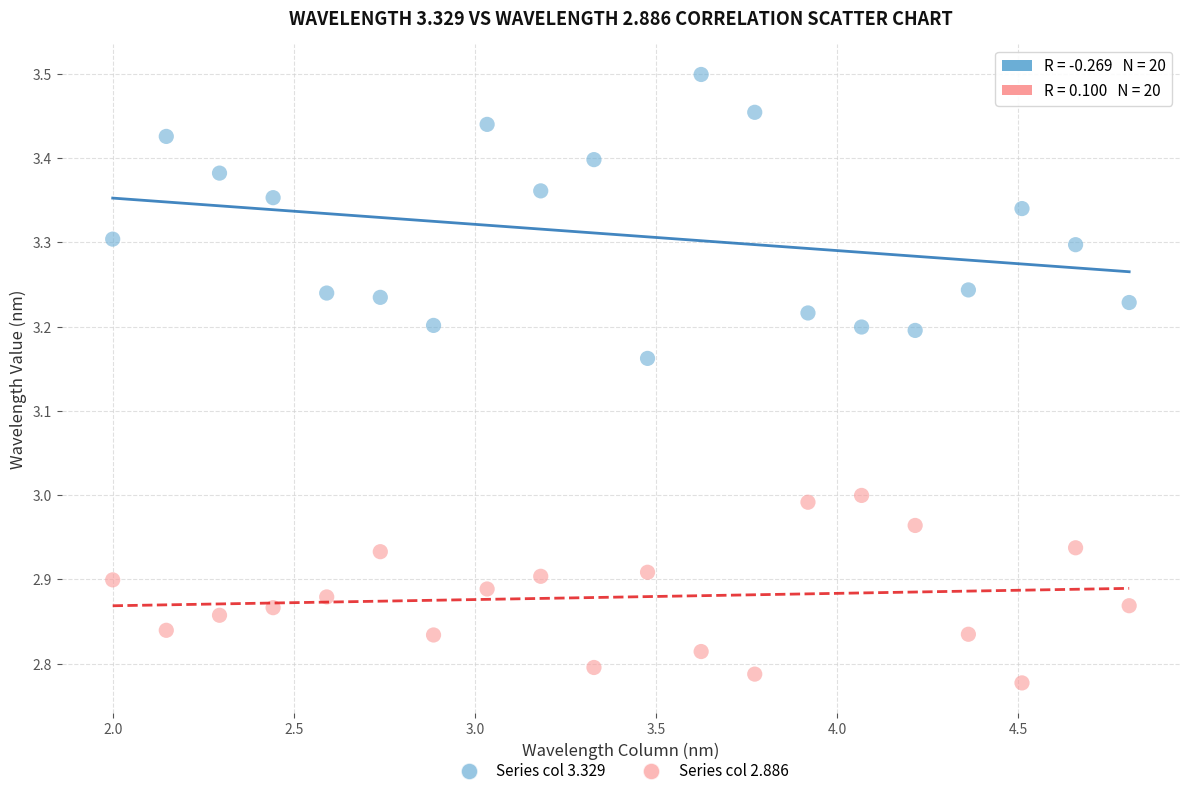

Across all data points, what is the range of Y values (max minus min)?

0.7